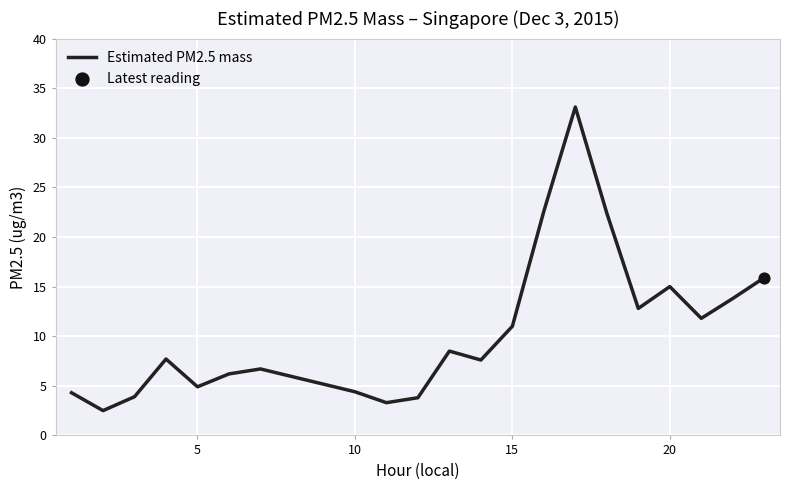

What is the difference between the maximum and minimum values?

30.6